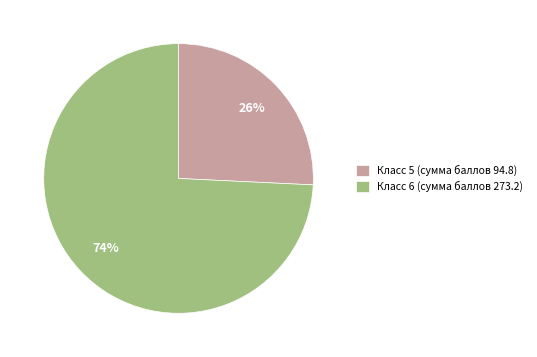

Which slice represents more than half of the pie?

Класс 6 (сумма баллов 273.2)